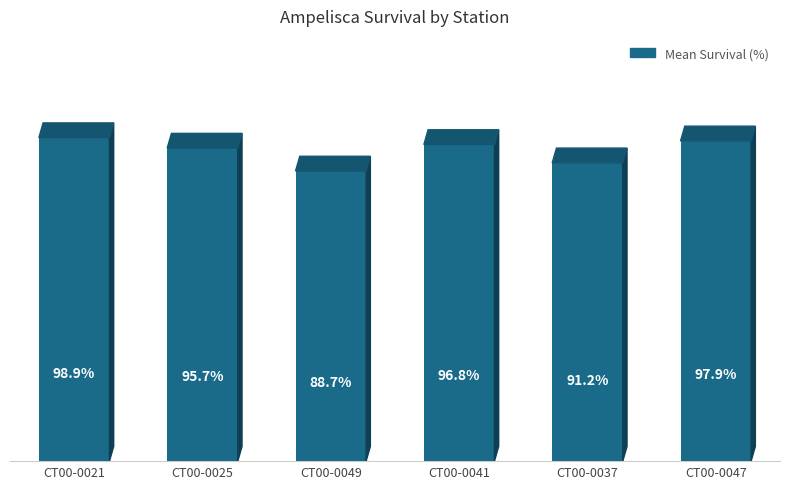

Which has a higher value, CT00-0041 or CT00-0021?

CT00-0021